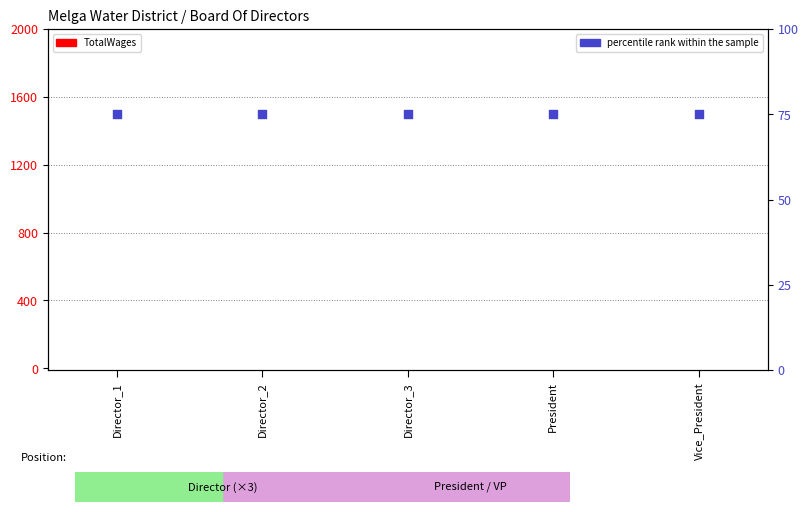

Which series has the largest total across all categories?

percentile rank within the sample